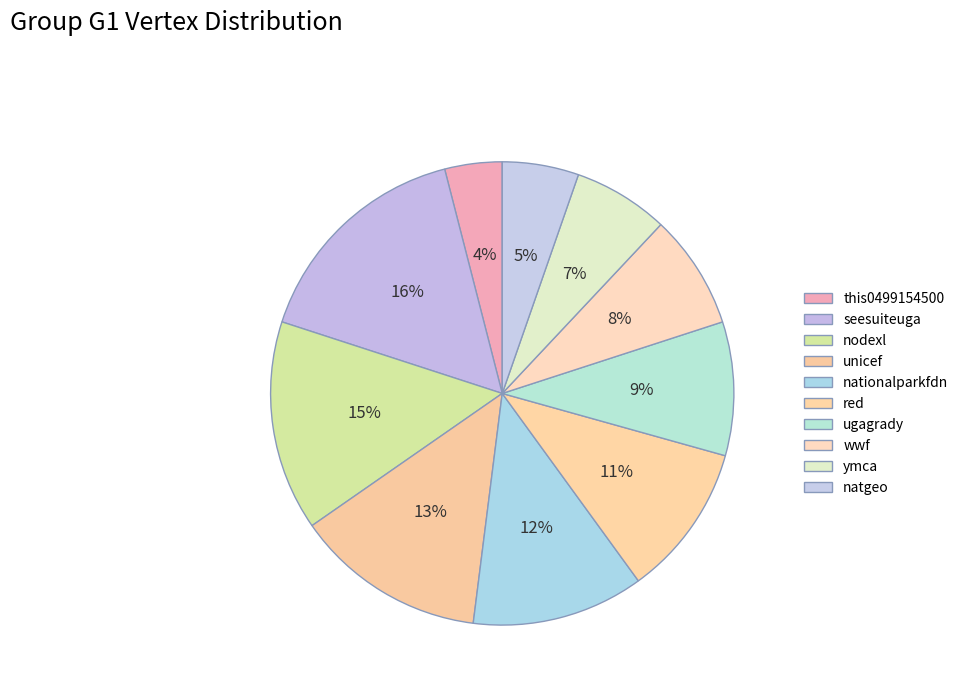

What percentage is the ymca slice, to the nearest percent?

7%